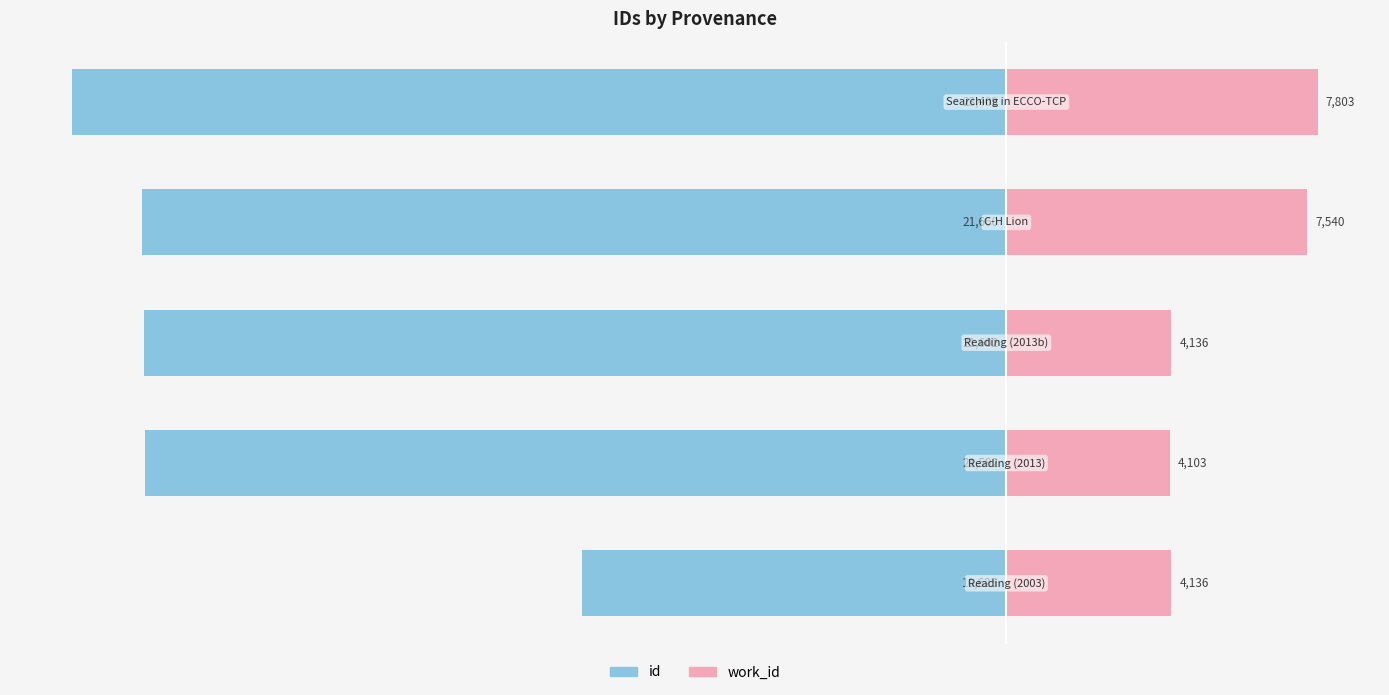

Reading right to left, what are all the values shown in this chart?

id: 4=-23409	3=-21660	2=-21602	1=-21592	0=-10625
work_id: 4=7803	3=7540	2=4136	1=4103	0=4136